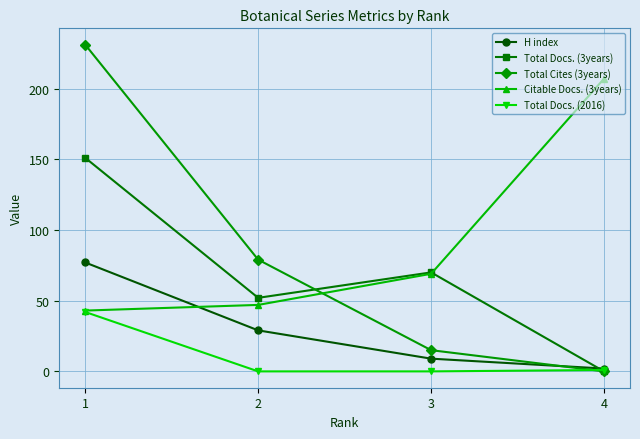

Rank the series by their maximum value, from highest to lowest.

Total Cites (3years), Citable Docs. (3years), Total Docs. (3years), H index, Total Docs. (2016)